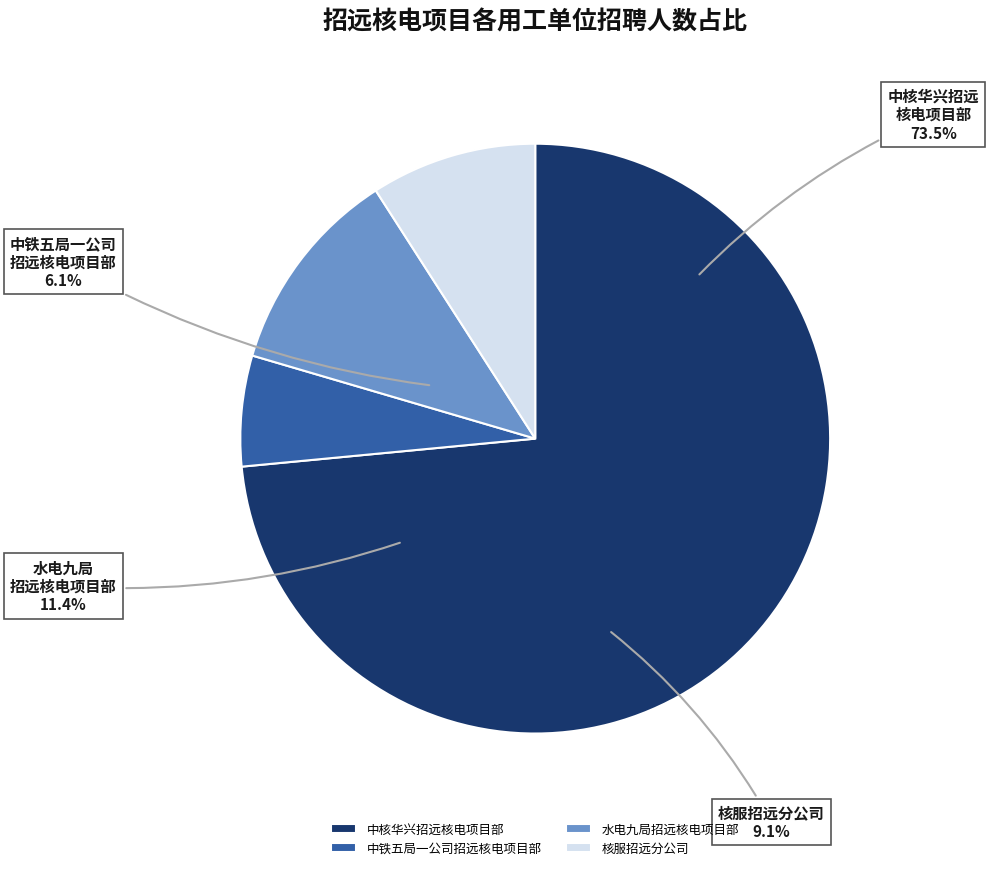

Count the number of slices in the pie.

4